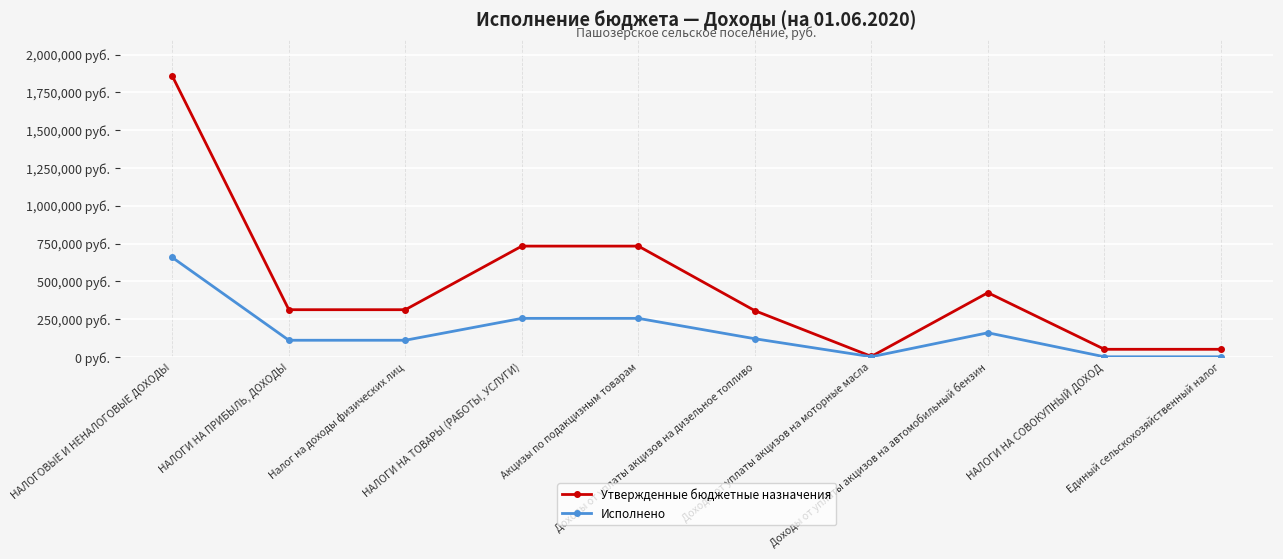

List the labels in order of Утвержденные бюджетные назначения value, smallest first.

Доходы от уплаты акцизов на моторные масла, НАЛОГИ НА СОВОКУПНЫЙ ДОХОД, Единый сельскохозяйственный налог, Доходы от уплаты акцизов на дизельное топливо, НАЛОГИ НА ПРИБЫЛЬ, ДОХОДЫ, Налог на доходы физических лиц, Доходы от уплаты акцизов на автомобильный бензин, НАЛОГИ НА ТОВАРЫ (РАБОТЫ, УСЛУГИ), Акцизы по подакцизным товарам, НАЛОГОВЫЕ И НЕНАЛОГОВЫЕ ДОХОДЫ